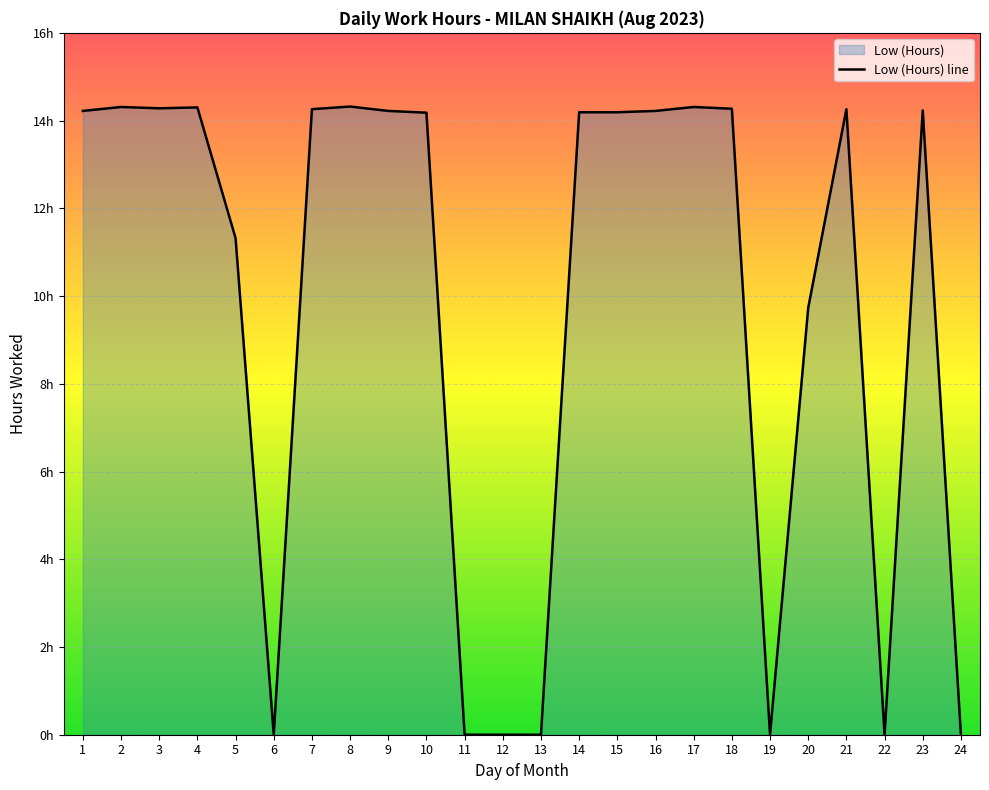

Which label corresponds to the smallest value in the chart?

6